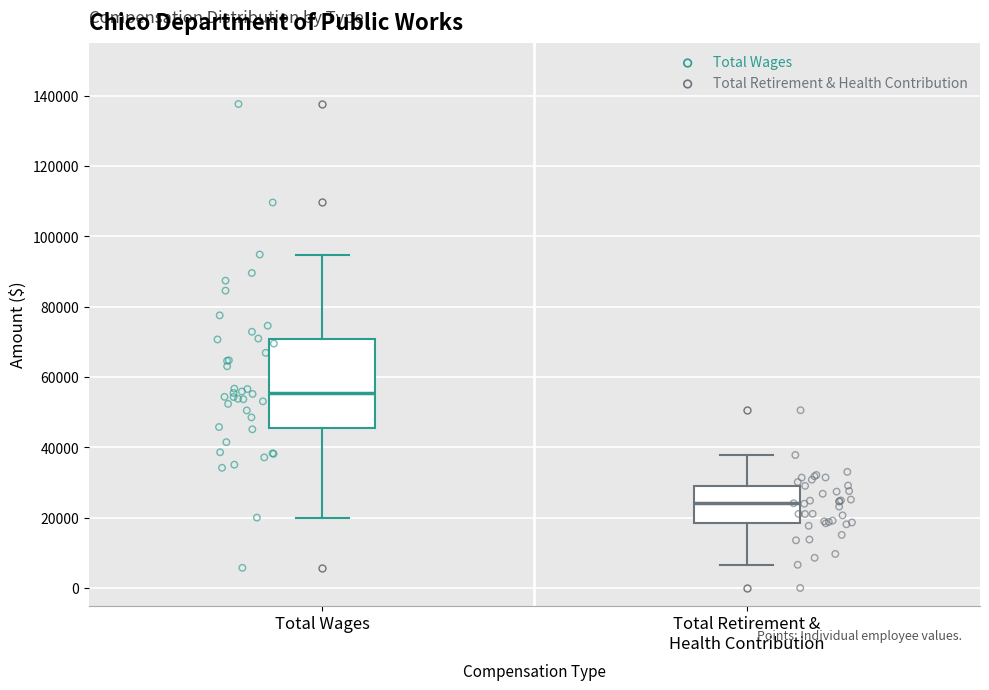

Reading left to right, transcribe this box plot: for each box, give where its median line is, the range the box spans, and where its two whiskers end, as read against the y-axis. The values are not printed on the chart, so give them approximately, as read against the axis.

Total Wages: median 56000, box 46000 to 70000, whiskers 20000 to 94000
Total Retirement & Health Contribution: median 24000, box 18000 to 30000, whiskers 6000 to 38000